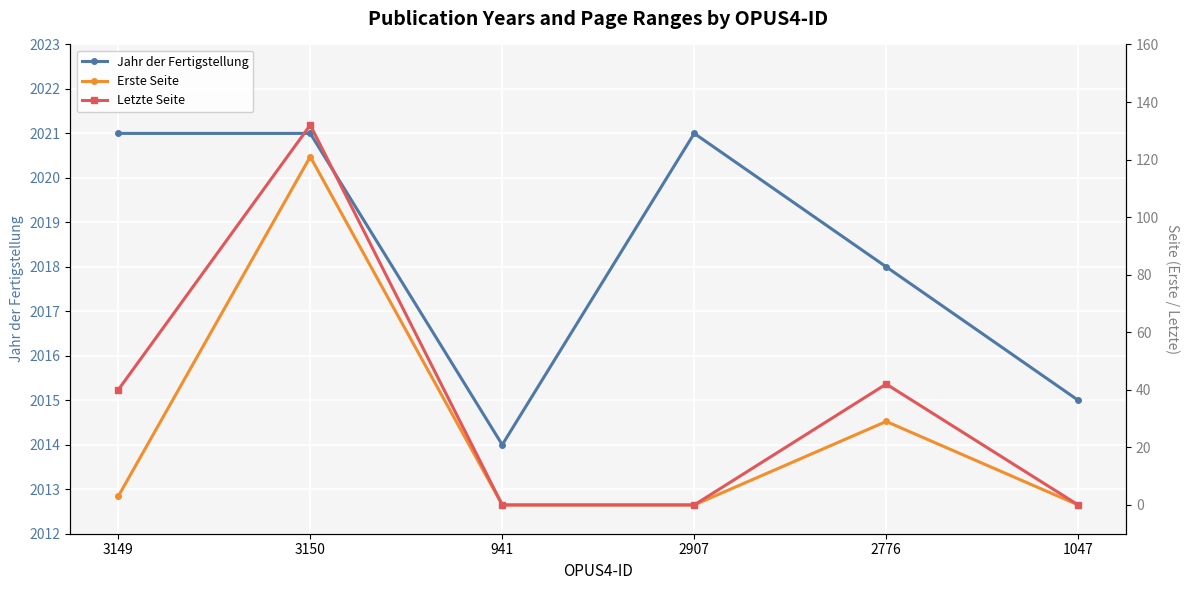

At which category is the sum across all series the highest?

3150